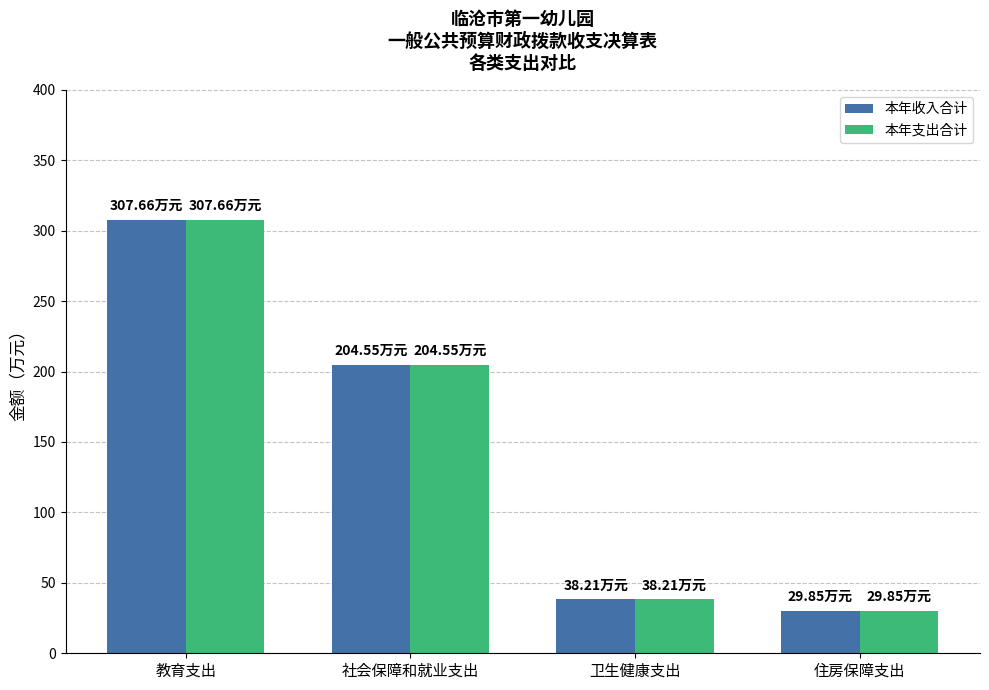

List the labels in order of 本年支出合计 value, smallest first.

住房保障支出, 卫生健康支出, 社会保障和就业支出, 教育支出